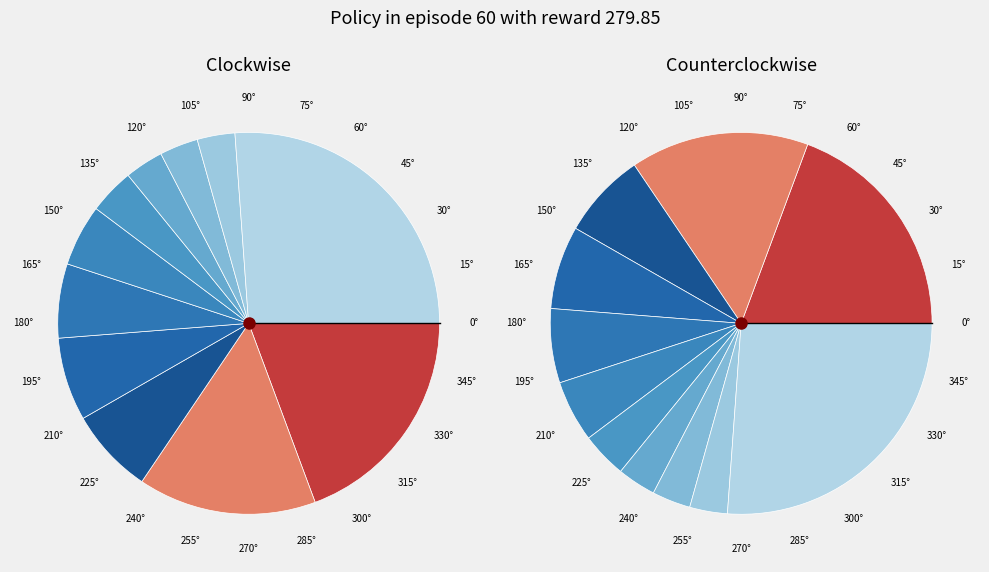

Between 107 and 102, which is larger?

107